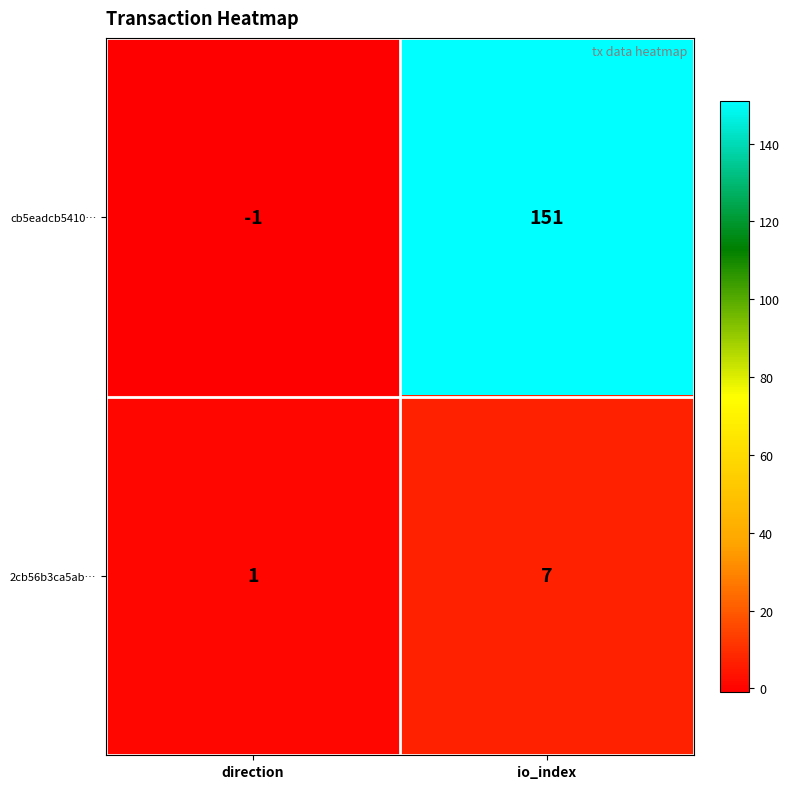

The value of cb5eadcb5410… at io_index is 151. True or false?

True